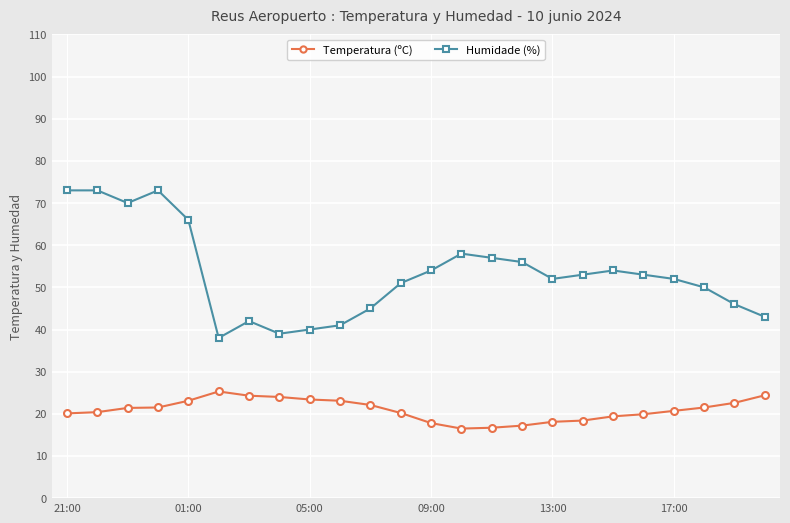

Which series has the largest range (max minus min)?

Humidade (%)